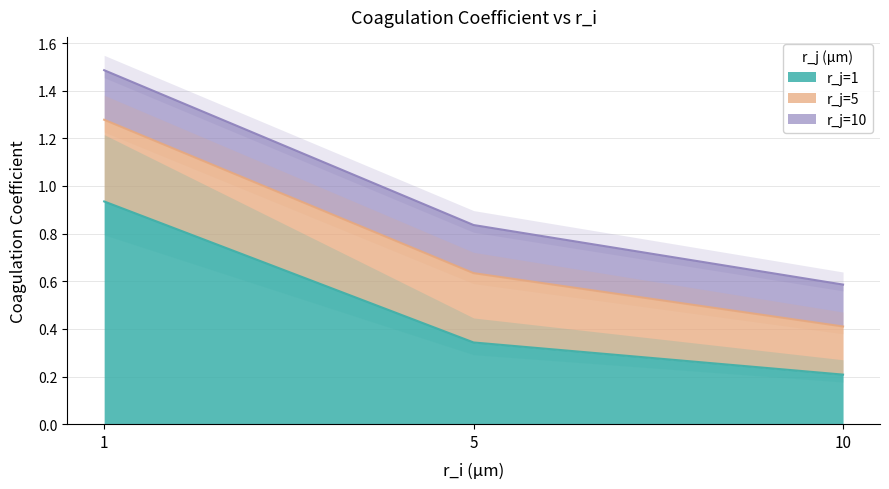

Which category has the highest value across all series?

1